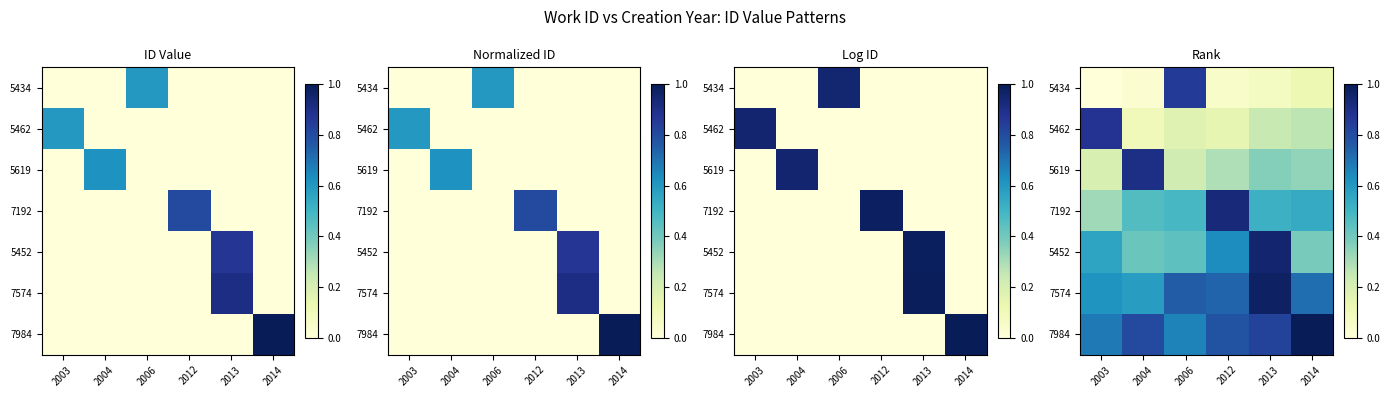

What is the spread (max minus min) of values at 2014?

0.9